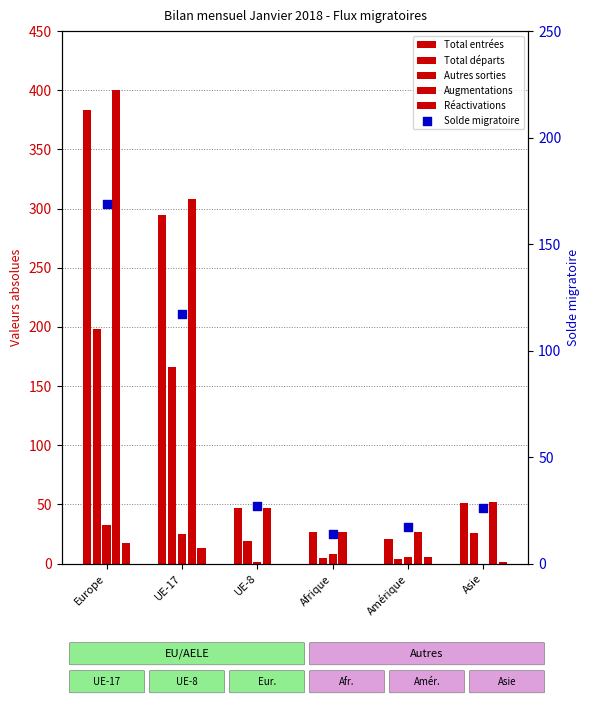

At how many categories does at least one series exceed 24?

6